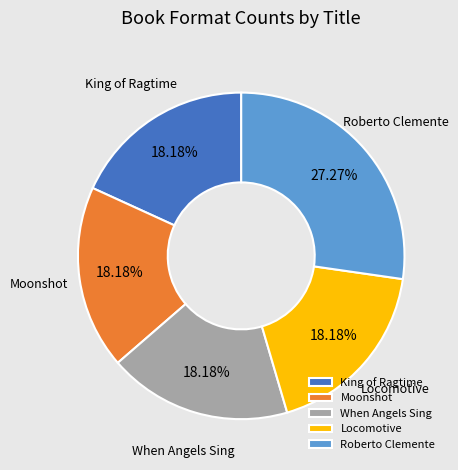

Does King of Ragtime account for over 50% of the chart?

No